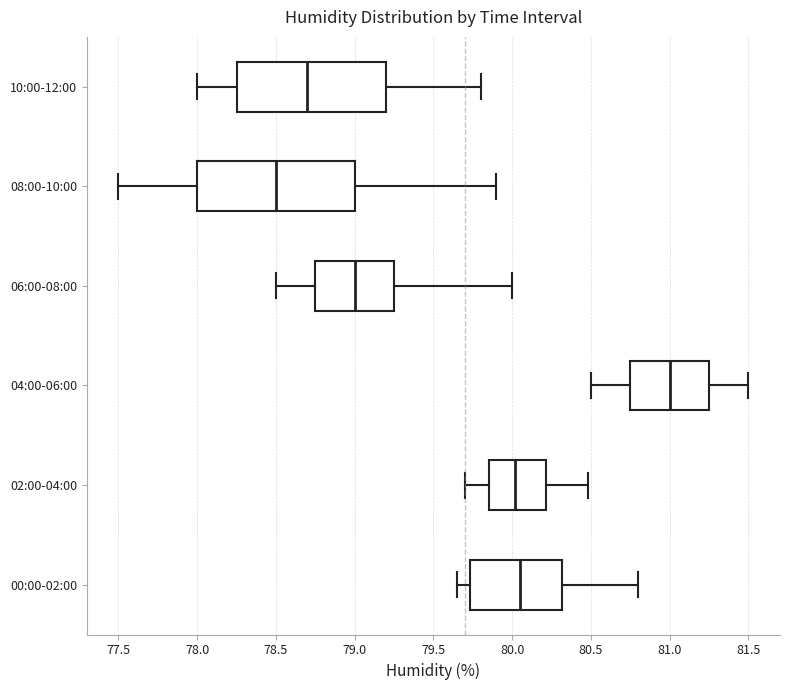

Which box's median line is the furthest to the right?

04:00-06:00